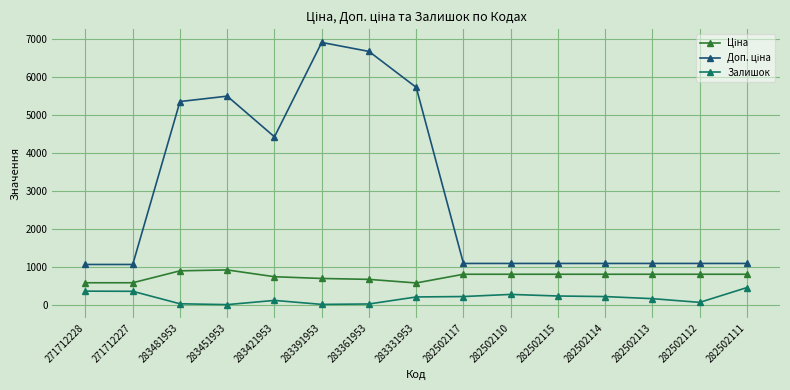

How many data points in Залишок are less than 204?

7